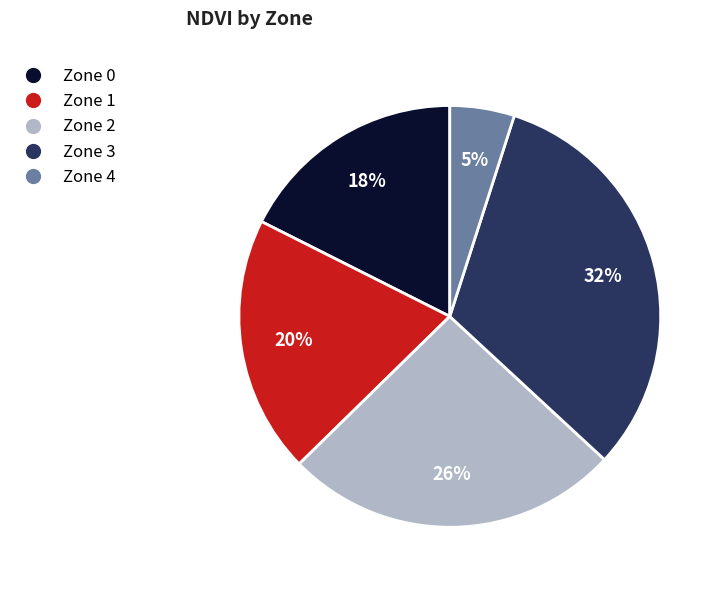

What percentage is the Zone 2 slice, to the nearest percent?

26%